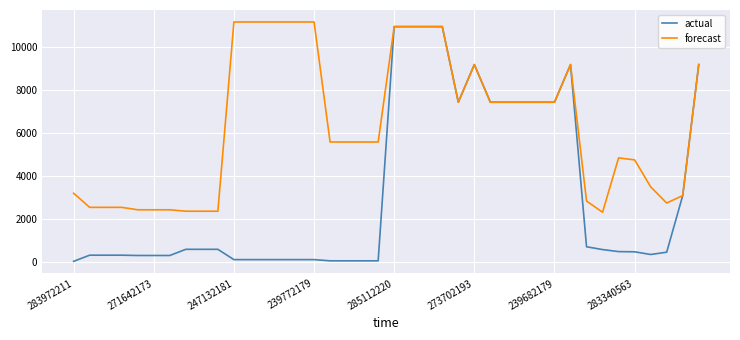

Rank the series by their average value, from lowest to highest.

actual, forecast